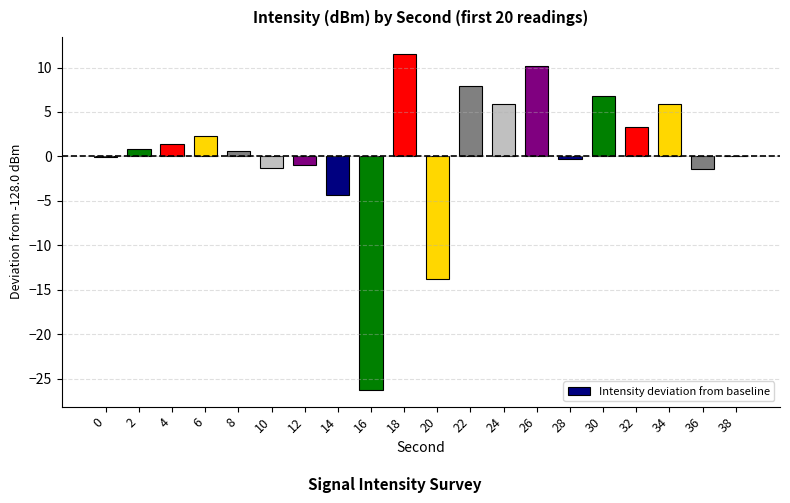

How many categories are shown in the chart?

20